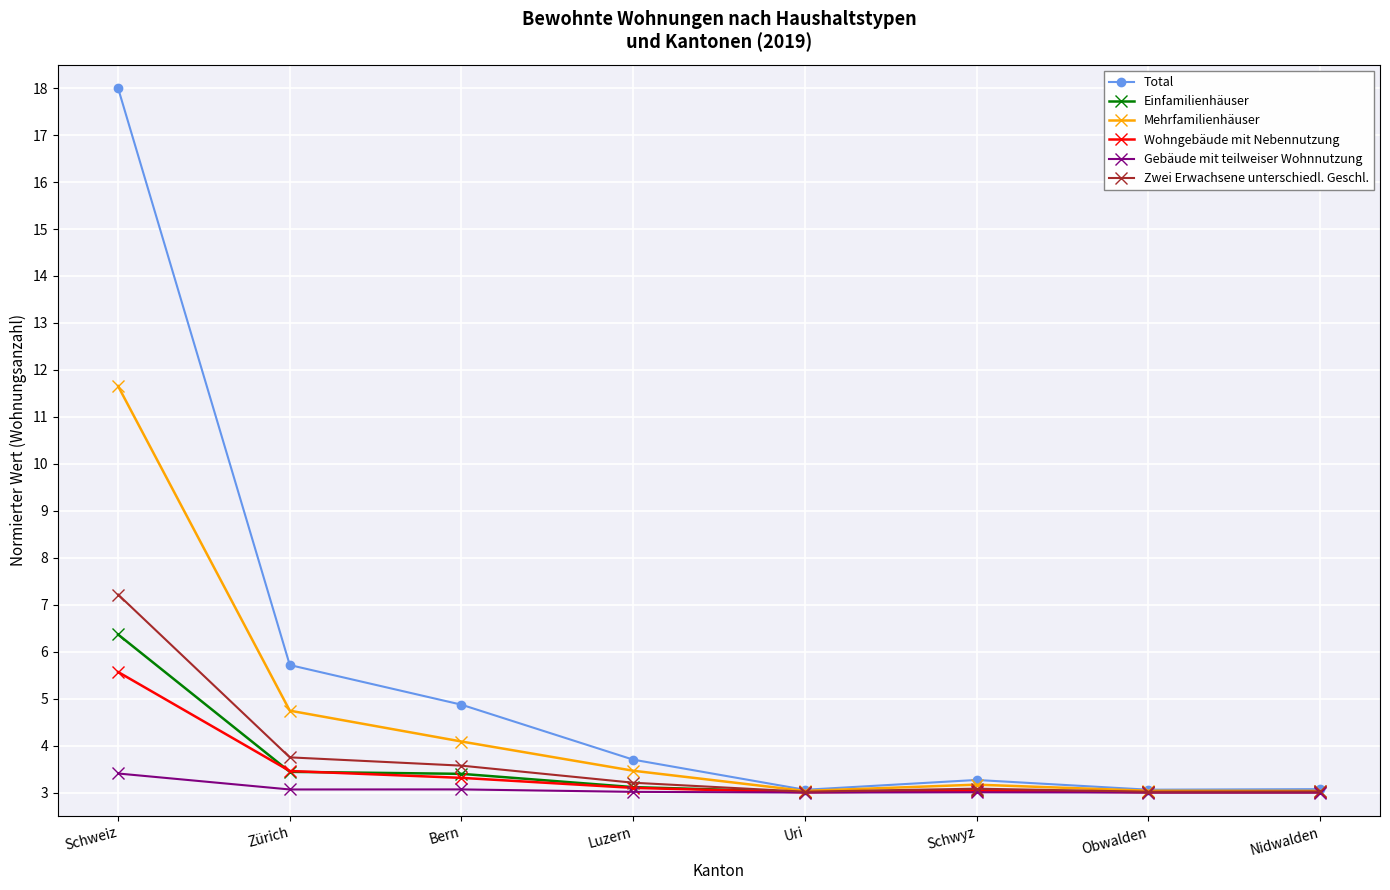

Between Zürich and Obwalden, which series saw the biggest shift?

Total